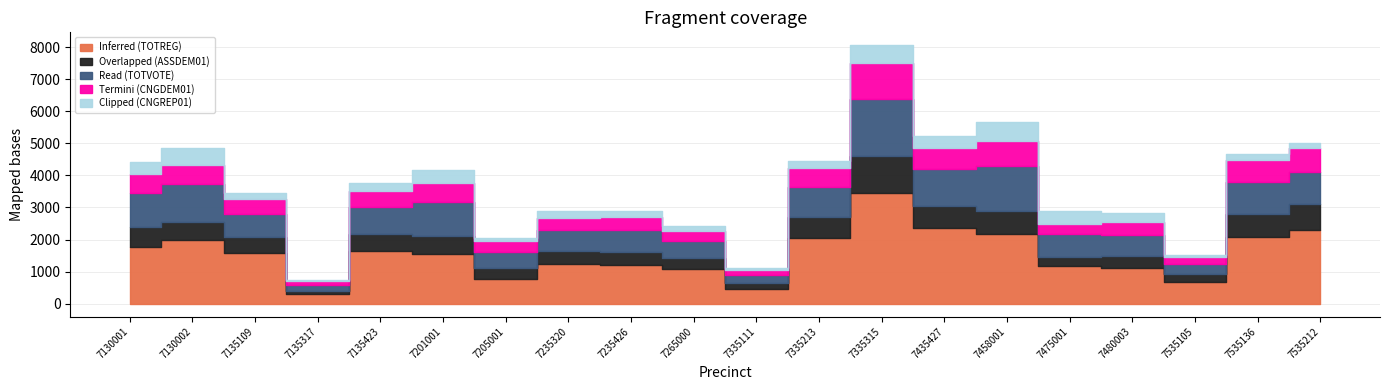

True or false: Termini (CNGDEM01) has more than 2 points higher than both neighbors.

True